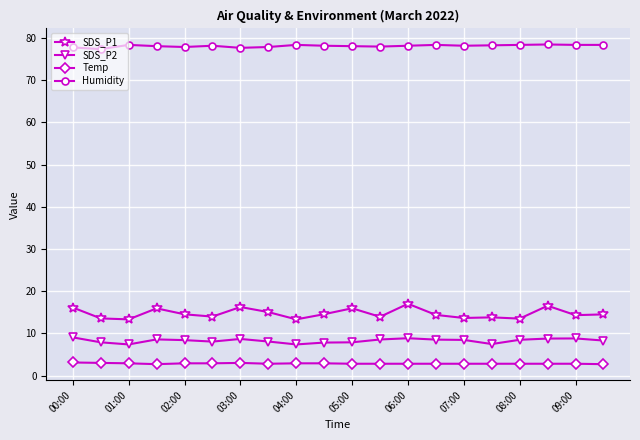

List the series in order of their peak value, highest first.

Humidity, SDS_P1, SDS_P2, Temp